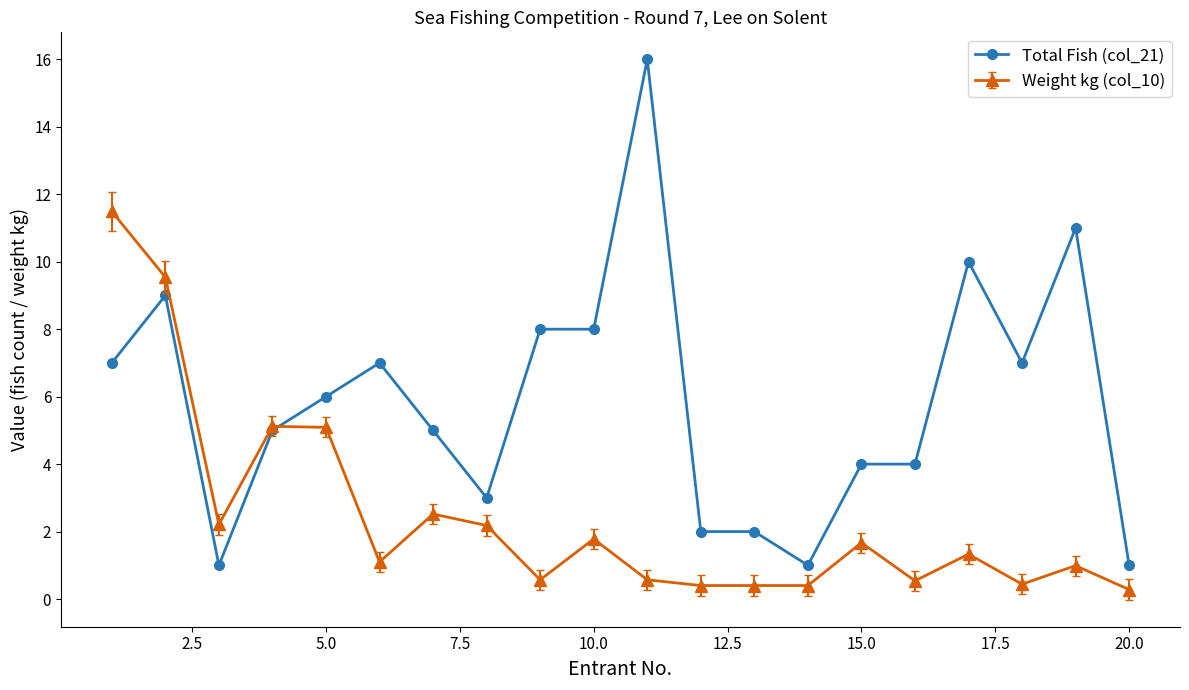

Which series has the widest spread of values?

Total Fish (col_21)